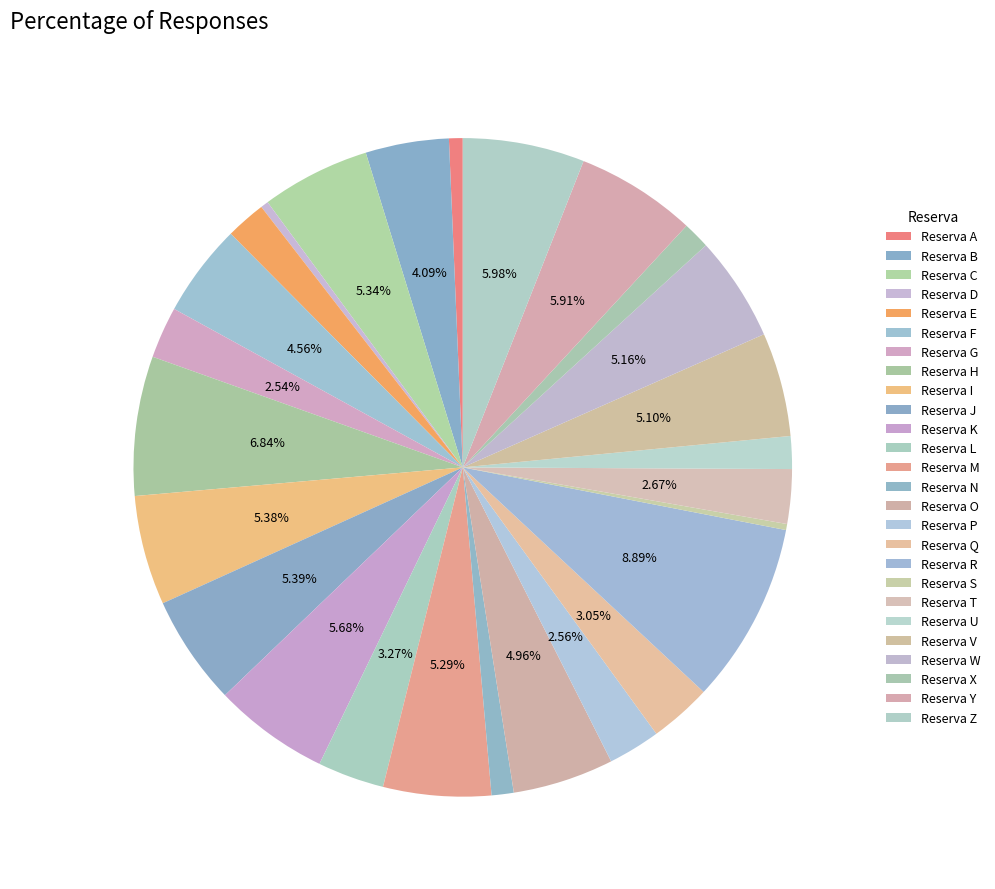

Is there a majority slice in this chart?

No